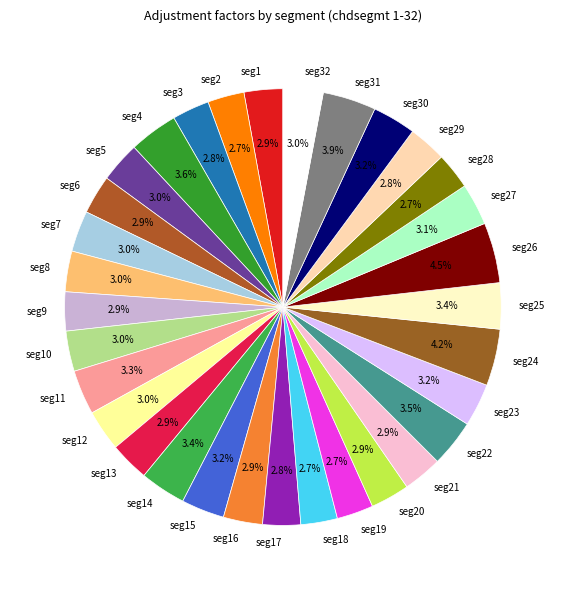

Does seg32 represent more than half of the total?

No